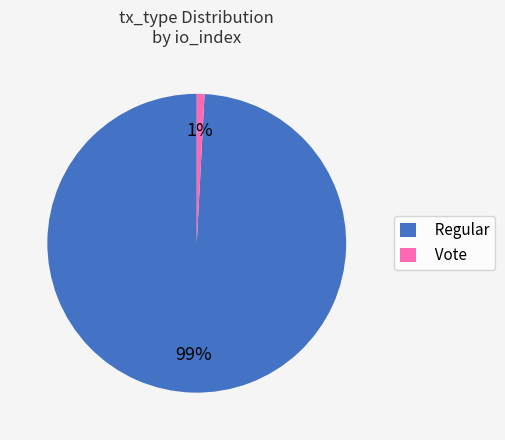

To the nearest percent, what is the difference between the Vote and Regular slice percentages?

98%